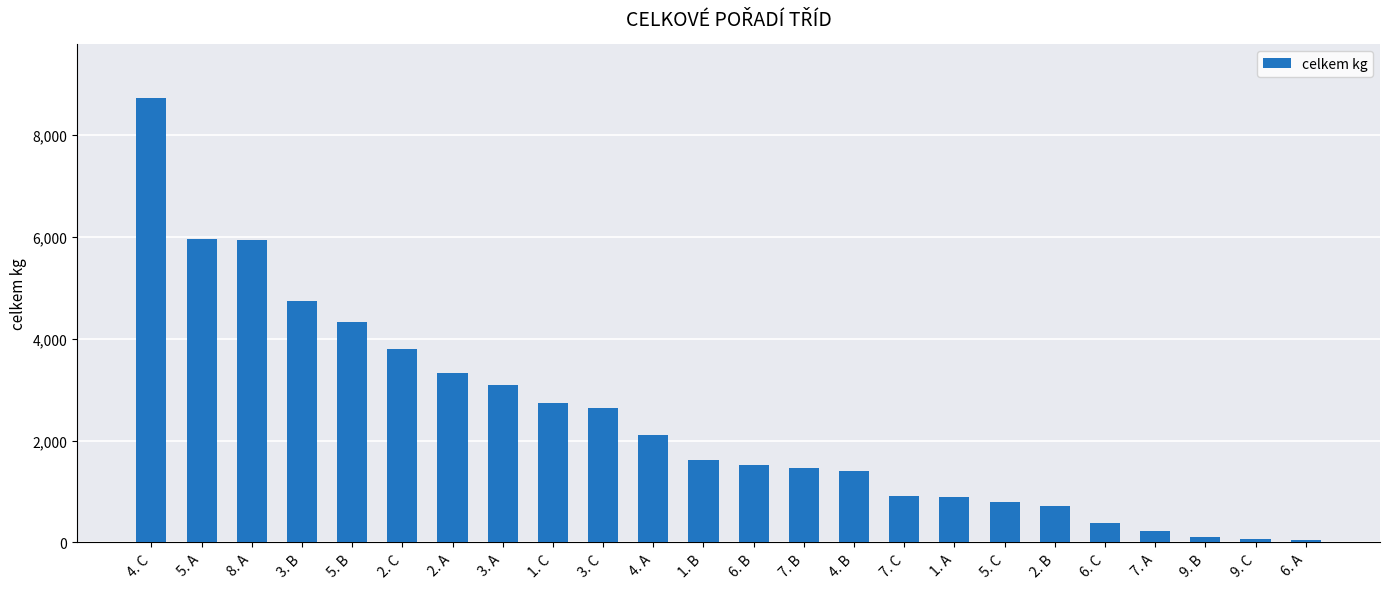

What is the value of the 10th bar from the left?

2646.5